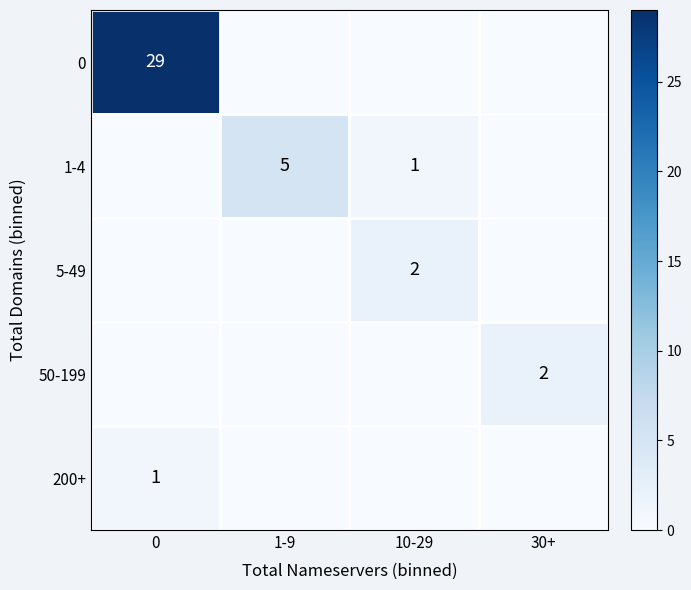

Rank the series at 0 from lowest to highest value.

1-4, 5-49, 50-199, 200+, 0